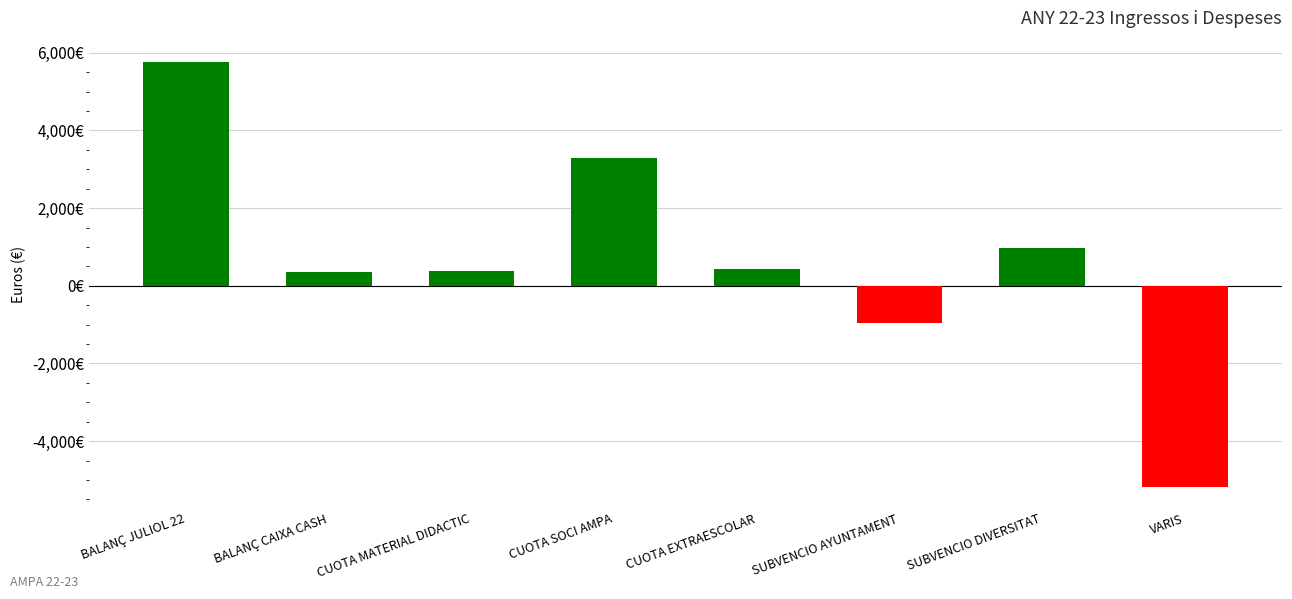

Does the chart contain any negative values?

Yes